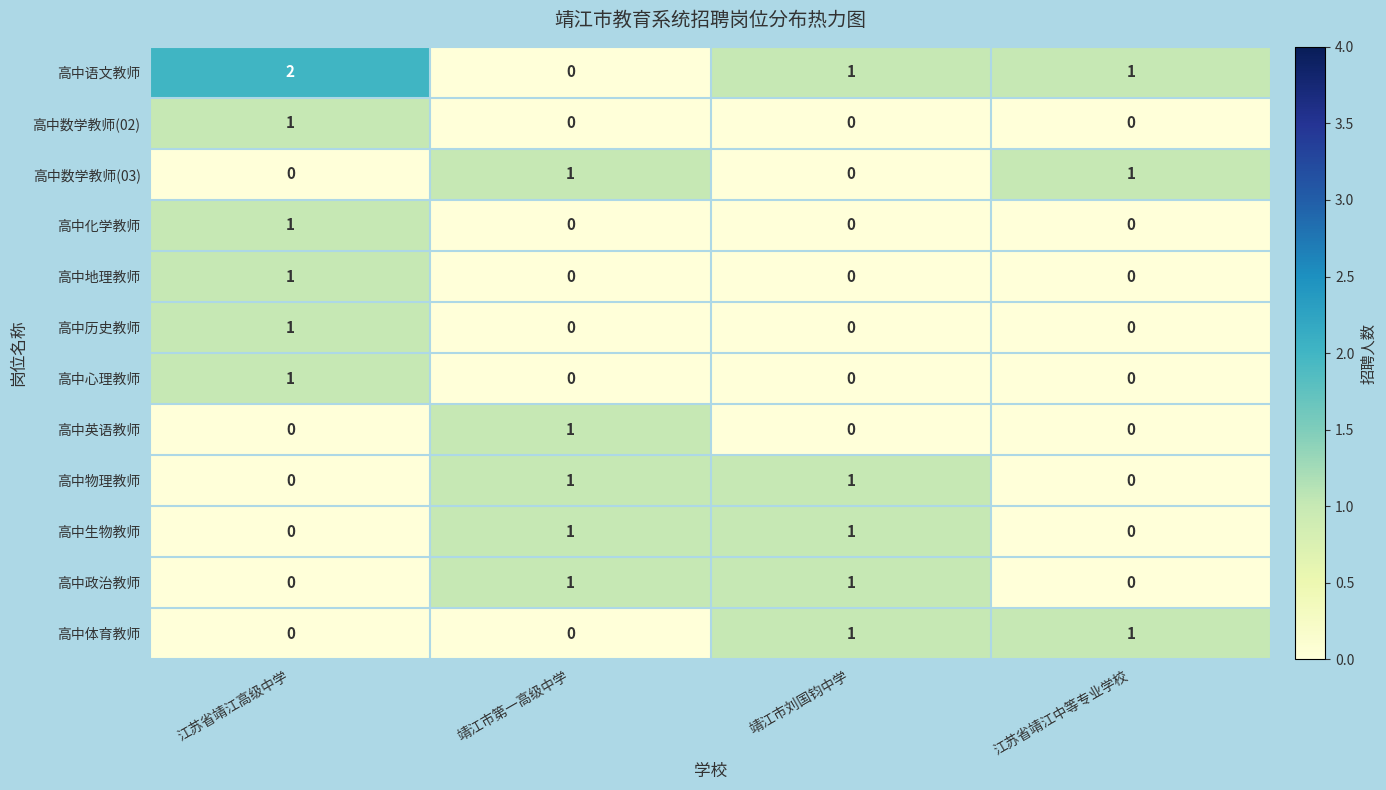

Is the value of 高中历史教师 at 靖江市第一高级中学 greater than the value of 高中政治教师 at 靖江市刘国钧中学?

No